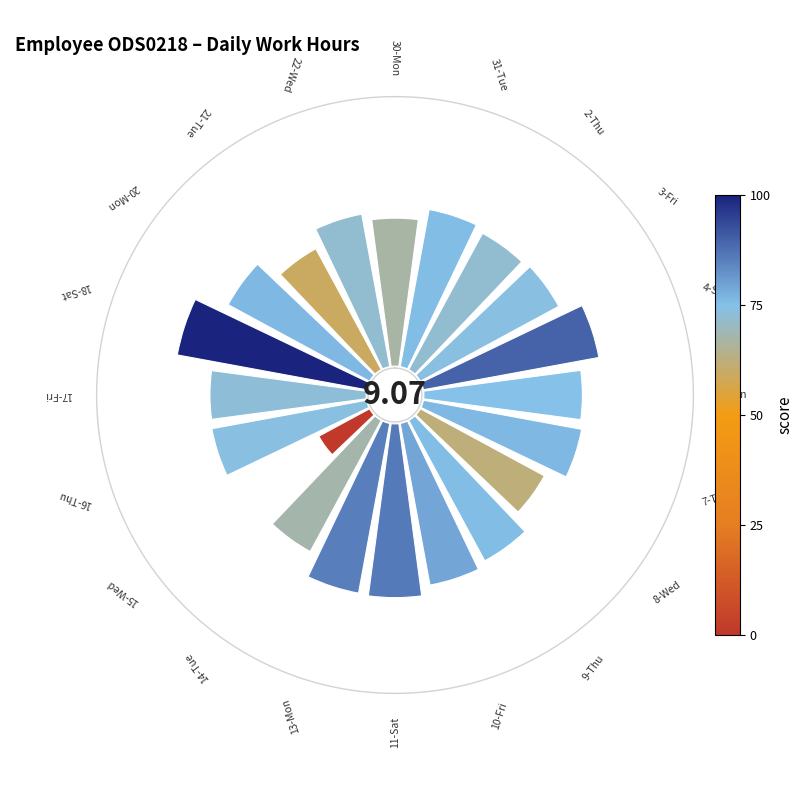

Do 16 and 10 together represent more than half of the pie?

No